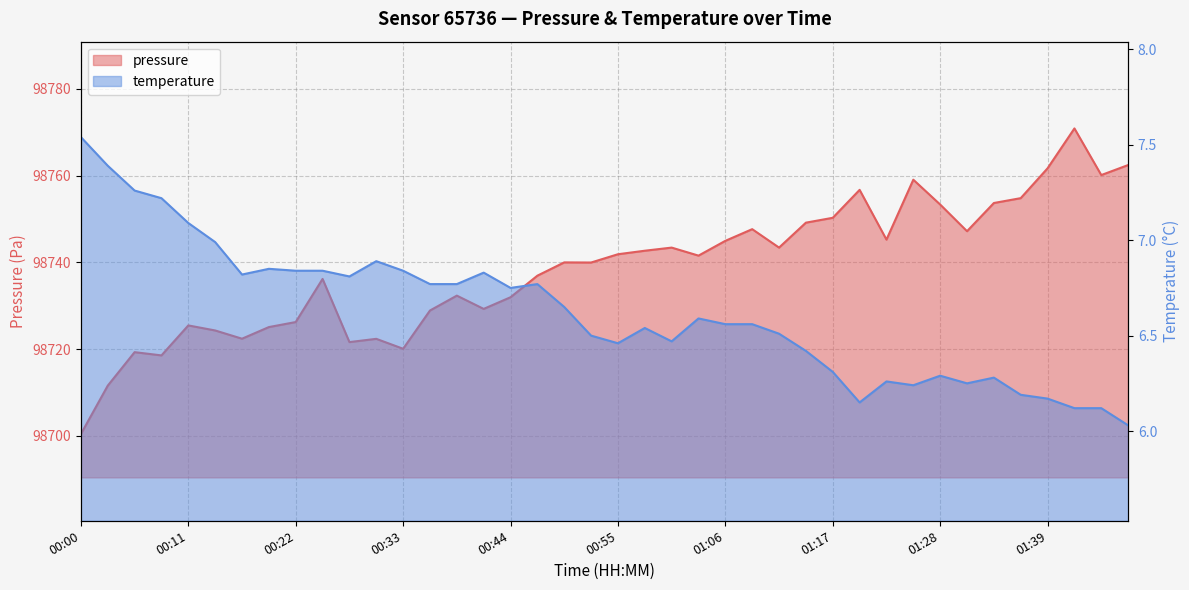

The value of pressure at 00:30 is 34425.6. True or false?

False